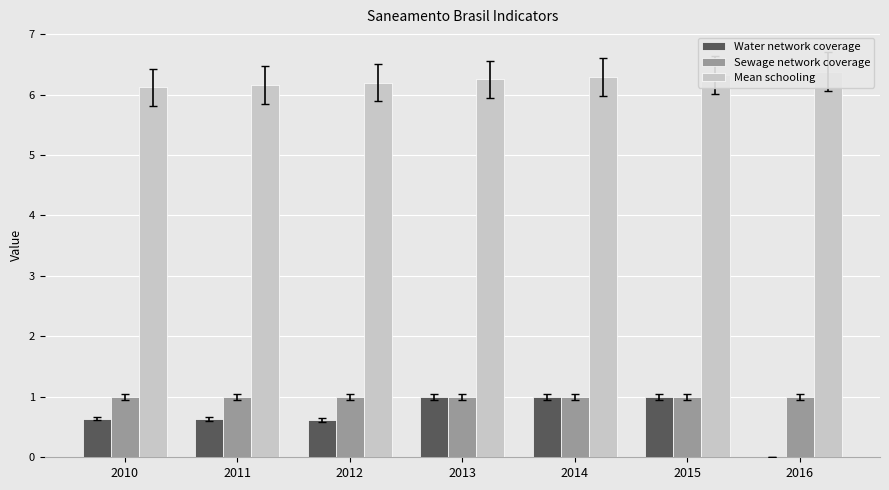

What is the spread (max minus min) of values at 2011?

5.5